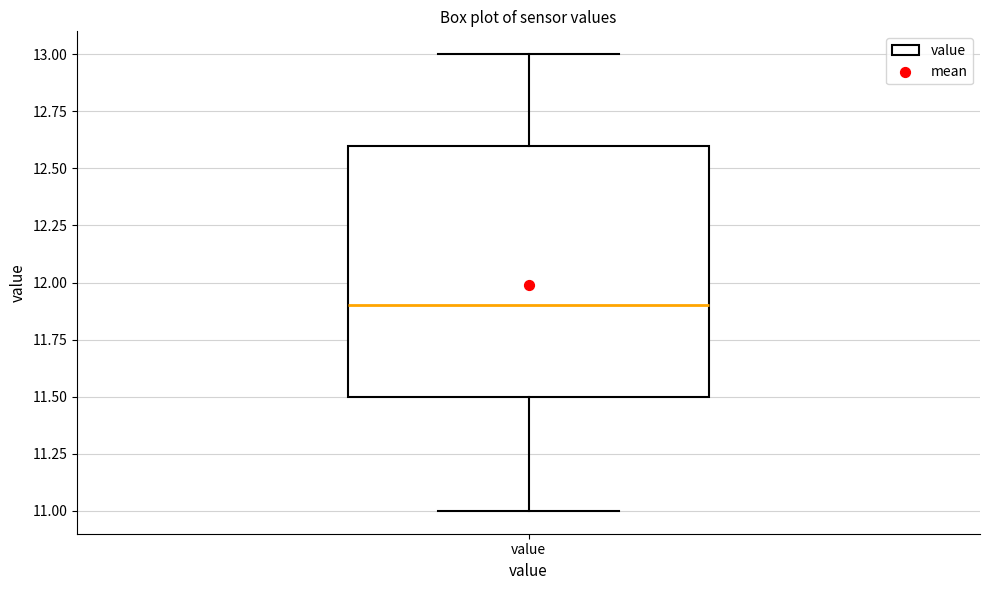

Transcribe this box plot: give where the median line is, the range the box spans, and where the two whiskers end, as read against the y-axis. The values are not printed on the chart, so give them approximately, as read against the axis.

median 11.9, box 11.5 to 12.6, whiskers 11.0 to 13.0